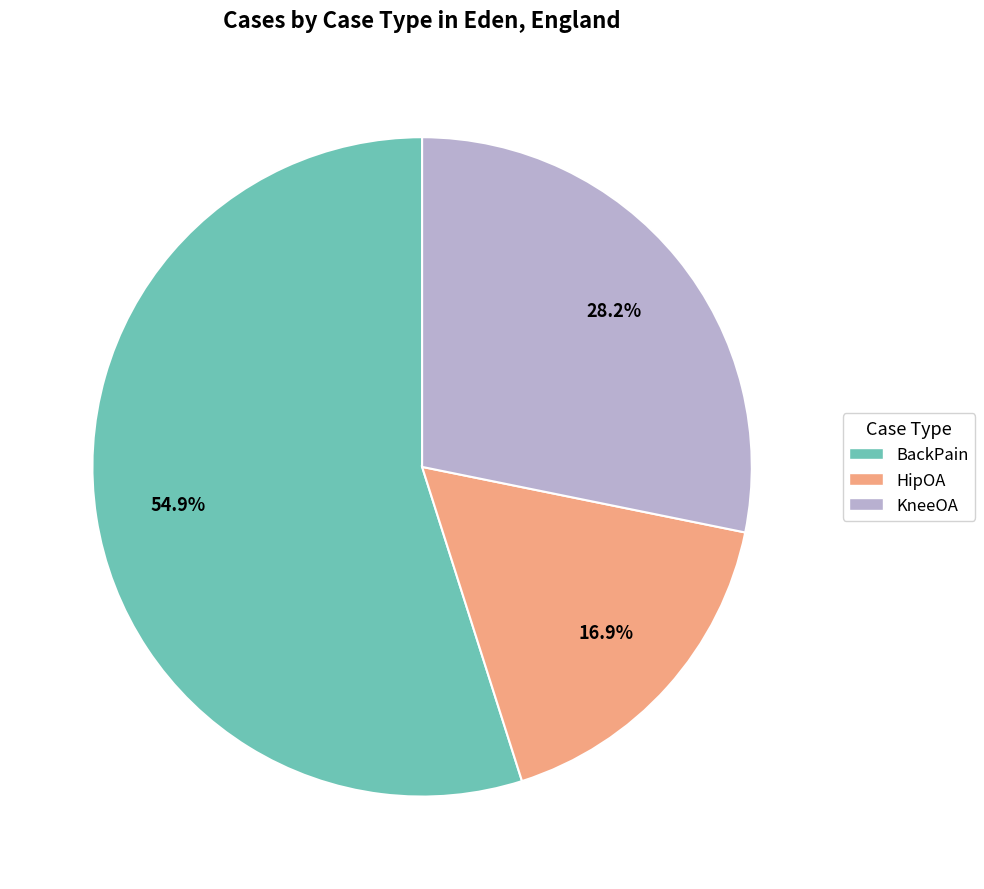

What percentage is the KneeOA slice, to the nearest percent?

28%